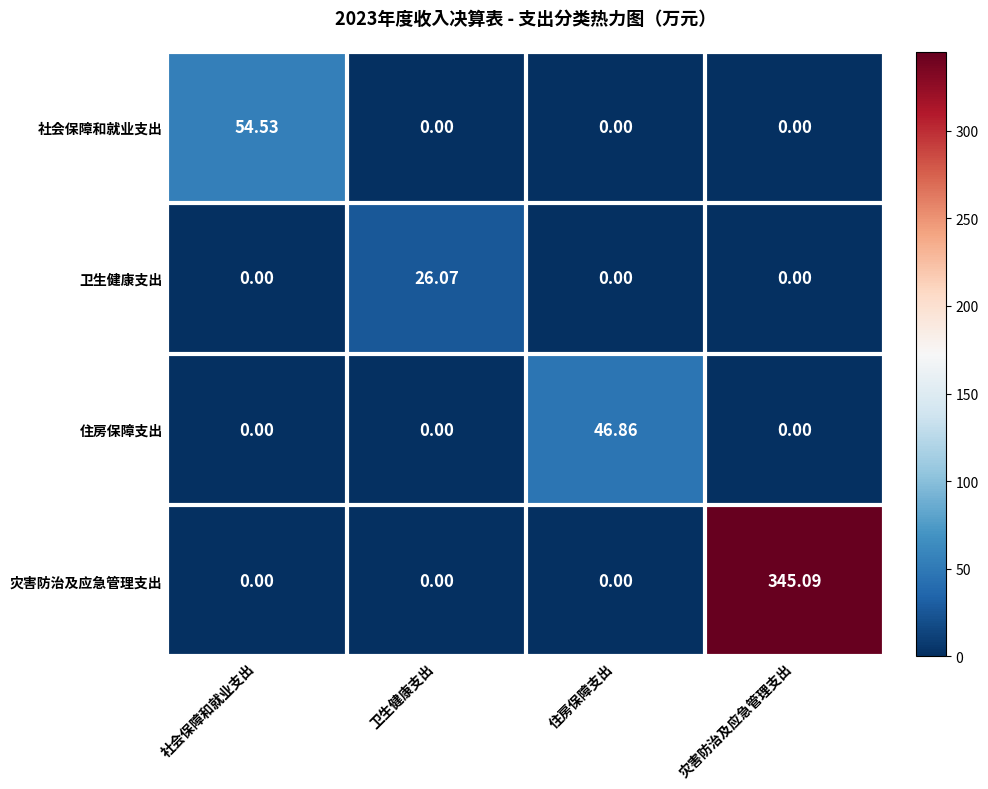

Which series has the widest spread of values?

灾害防治及应急管理支出